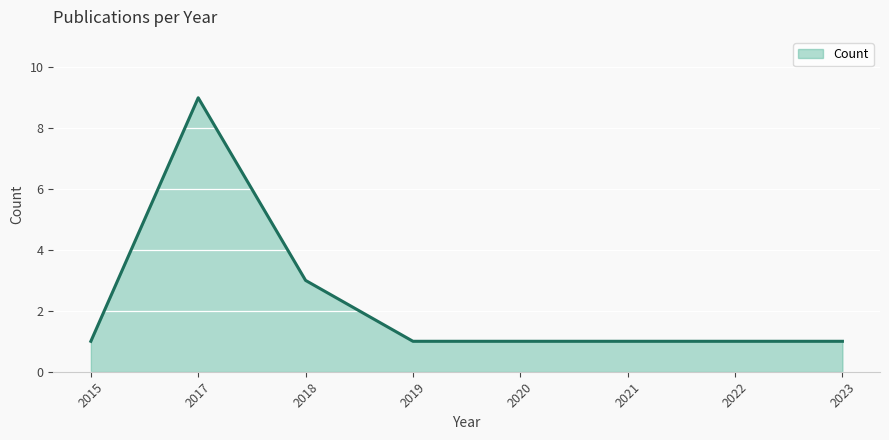

Which has a higher value, 2021 or 2018?

2018